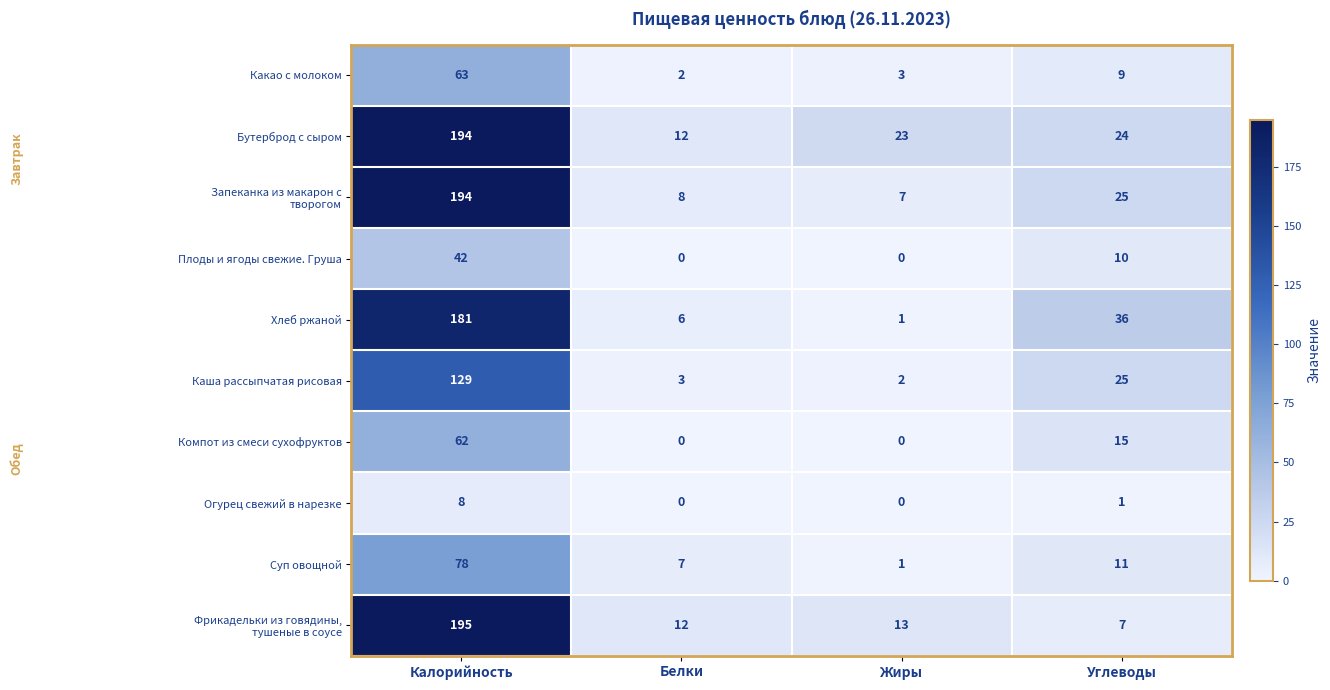

Which series has the largest total across all categories?

Бутерброд с сыром